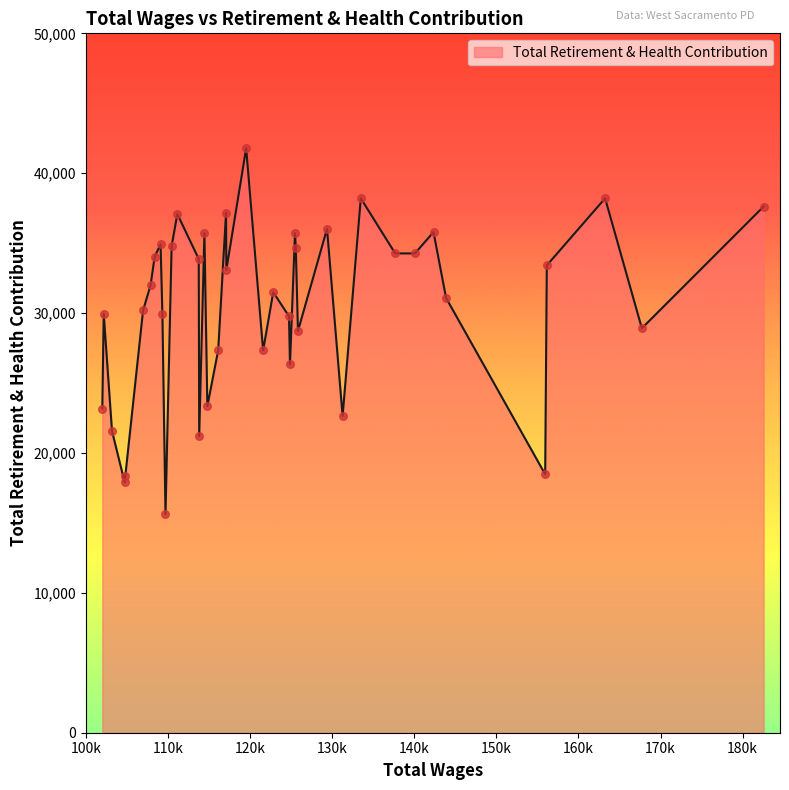

What is the difference between the maximum and minimum values?

26162